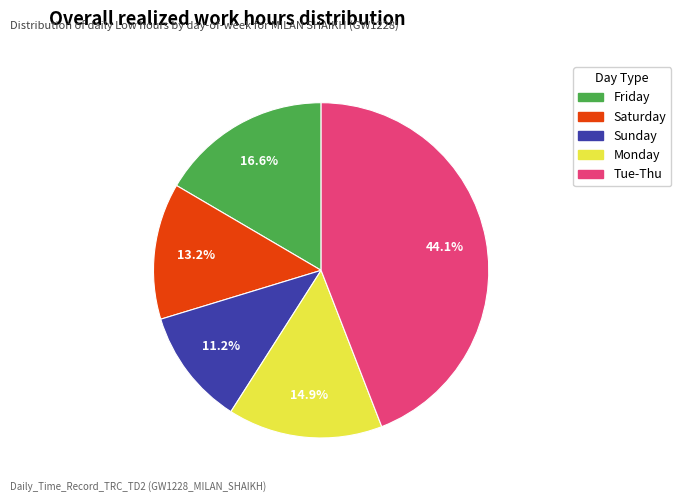

Does any single category account for the majority?

No